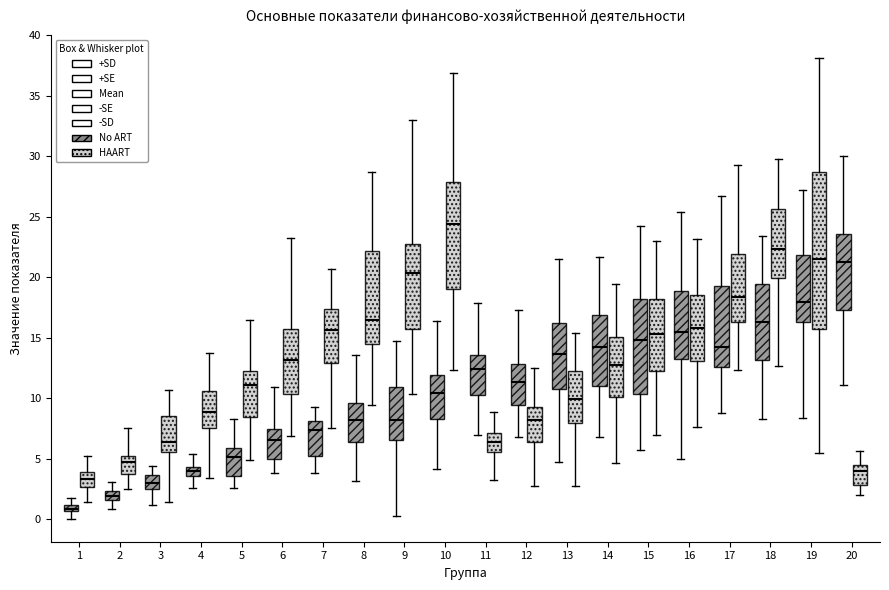

Which box's median line is the highest?

10 (HAART)